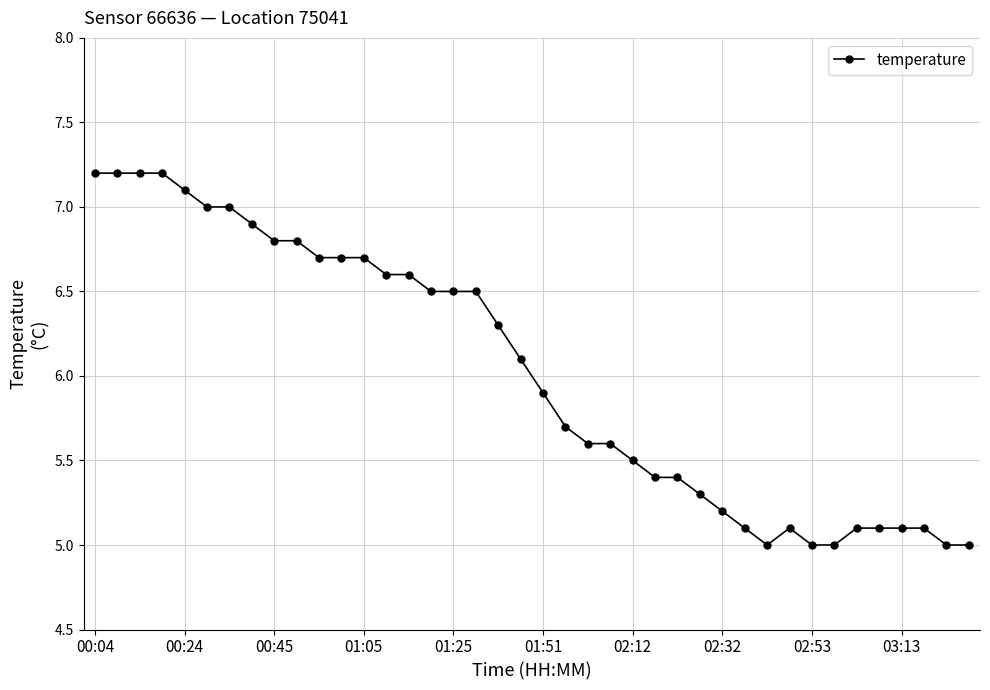

What is the minimum value shown in the chart?

5.0